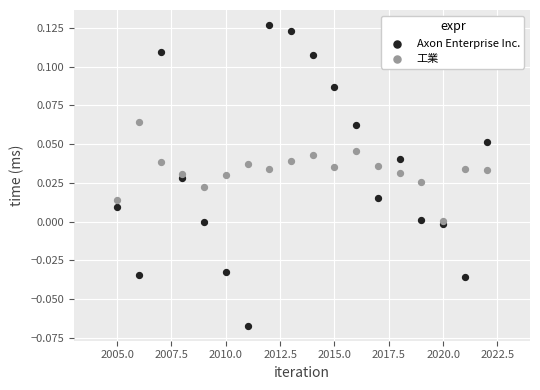

What are all the series names shown in the legend?

Axon Enterprise Inc., 工業